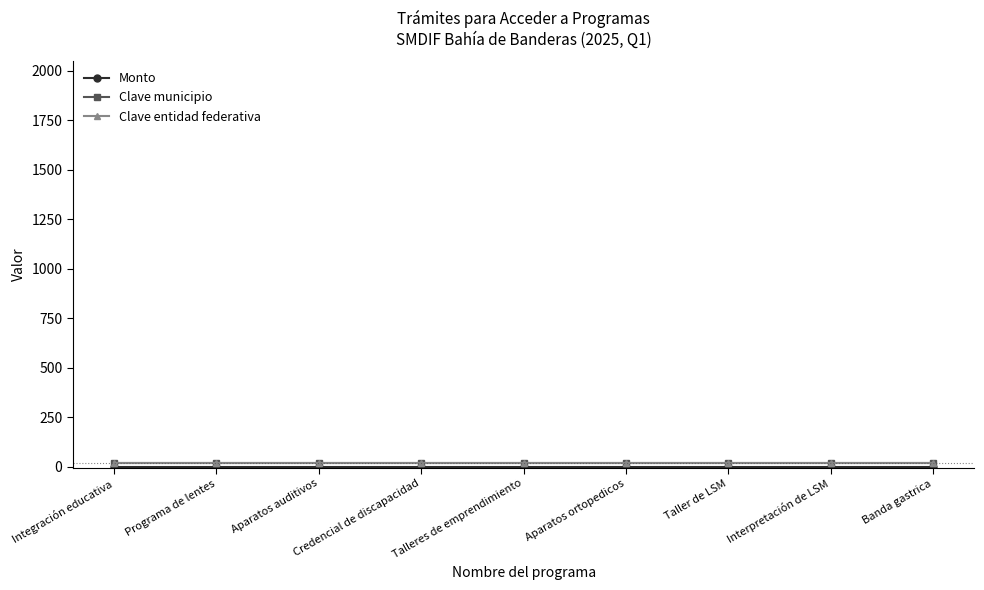

What is the label of the 2nd point from the right?

Interpretación de LSM